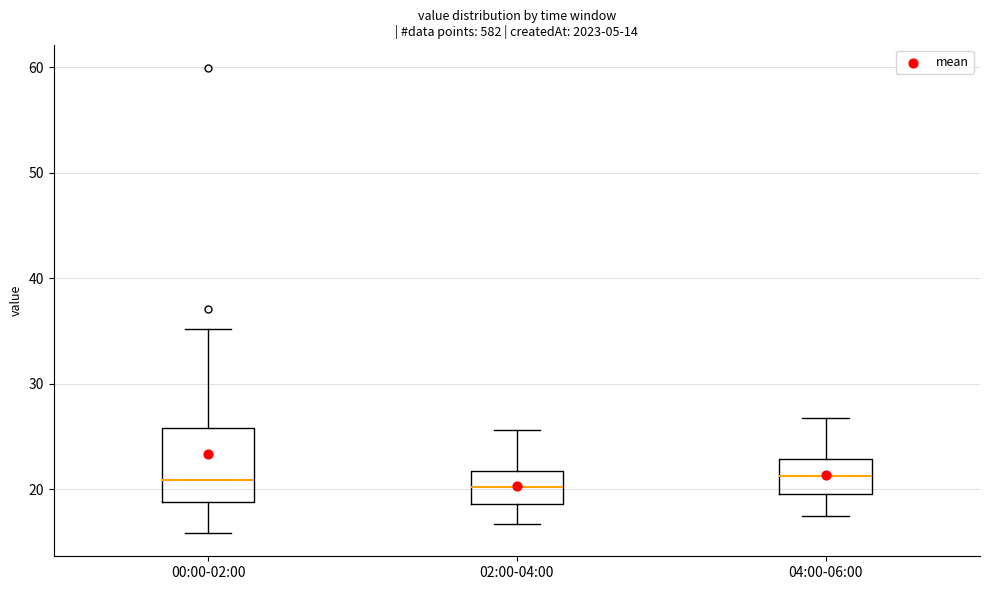

Comparing the boxes themselves (not the whiskers), which one is the tallest?

00:00-02:00